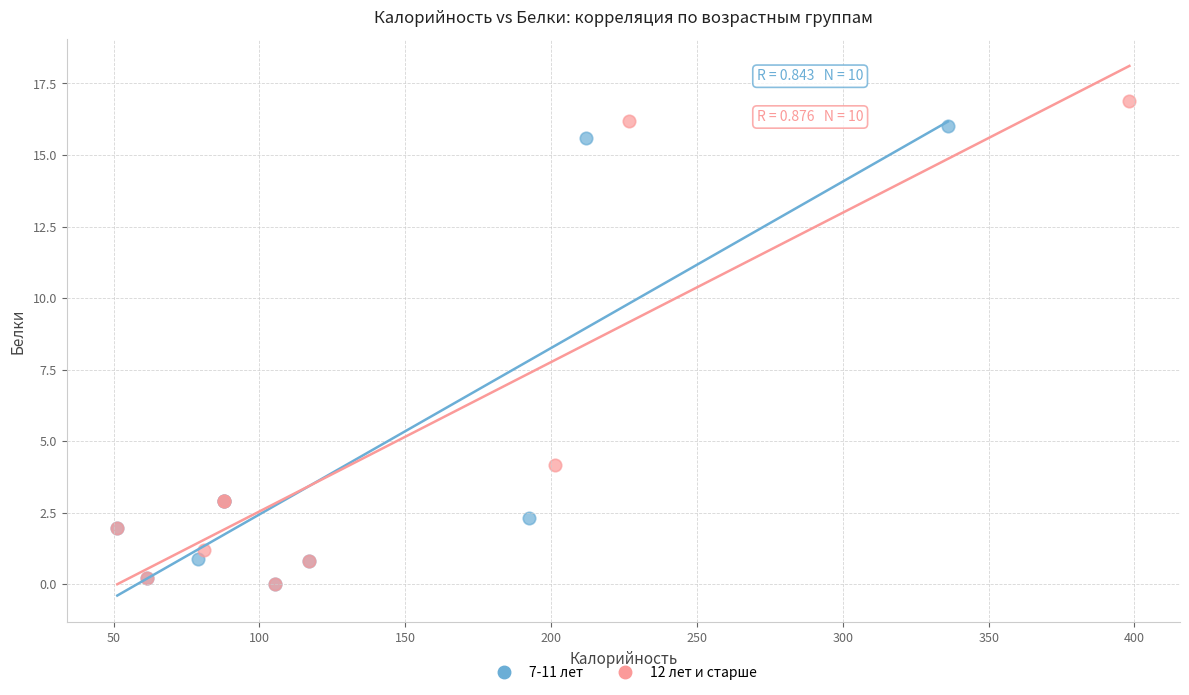

Which series has the widest spread of Y values?

12 лет и старше